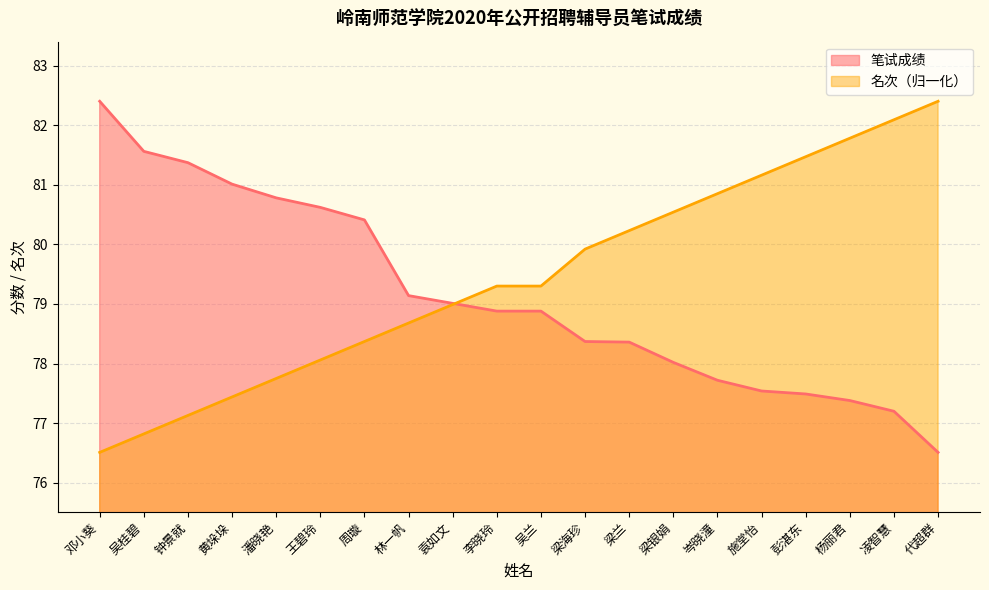

Which series has the largest range (max minus min)?

笔试成绩